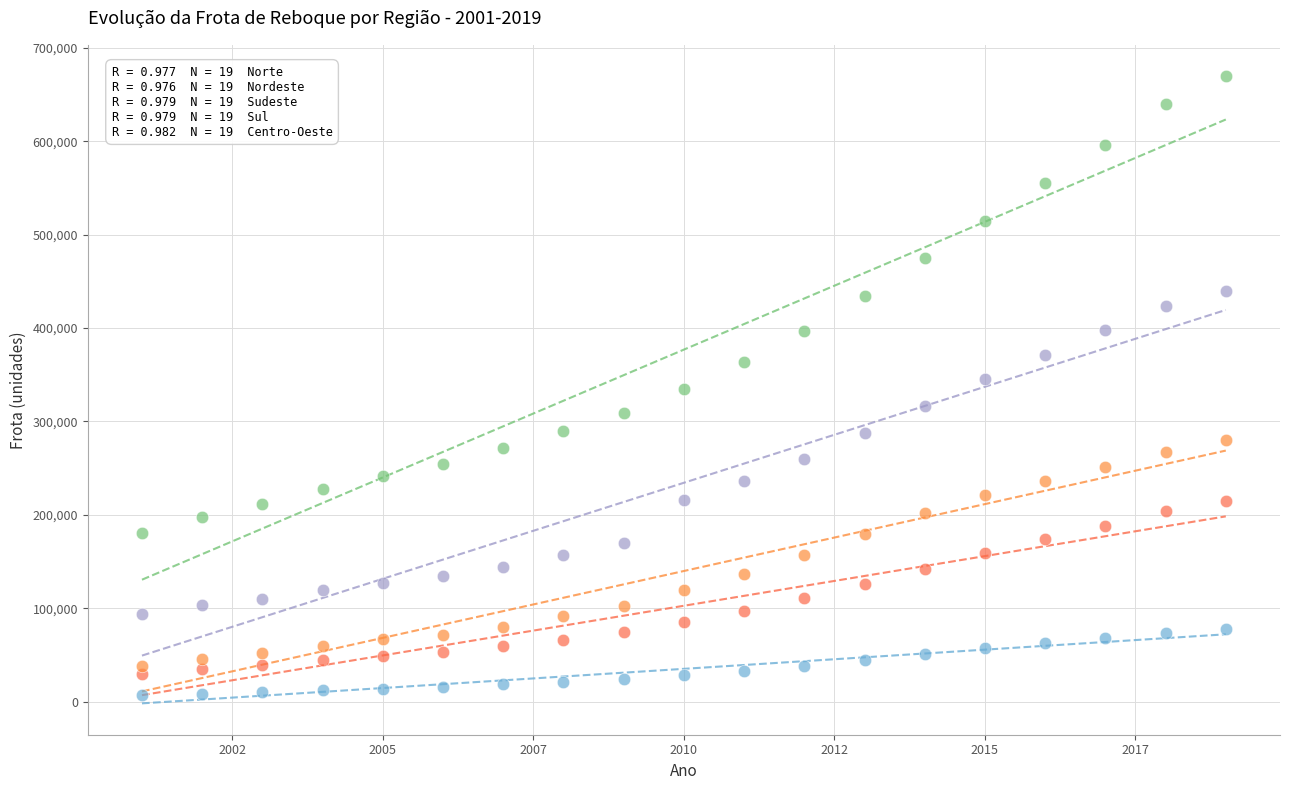

Across all data points, what is the range of X values (max minus min)?

18